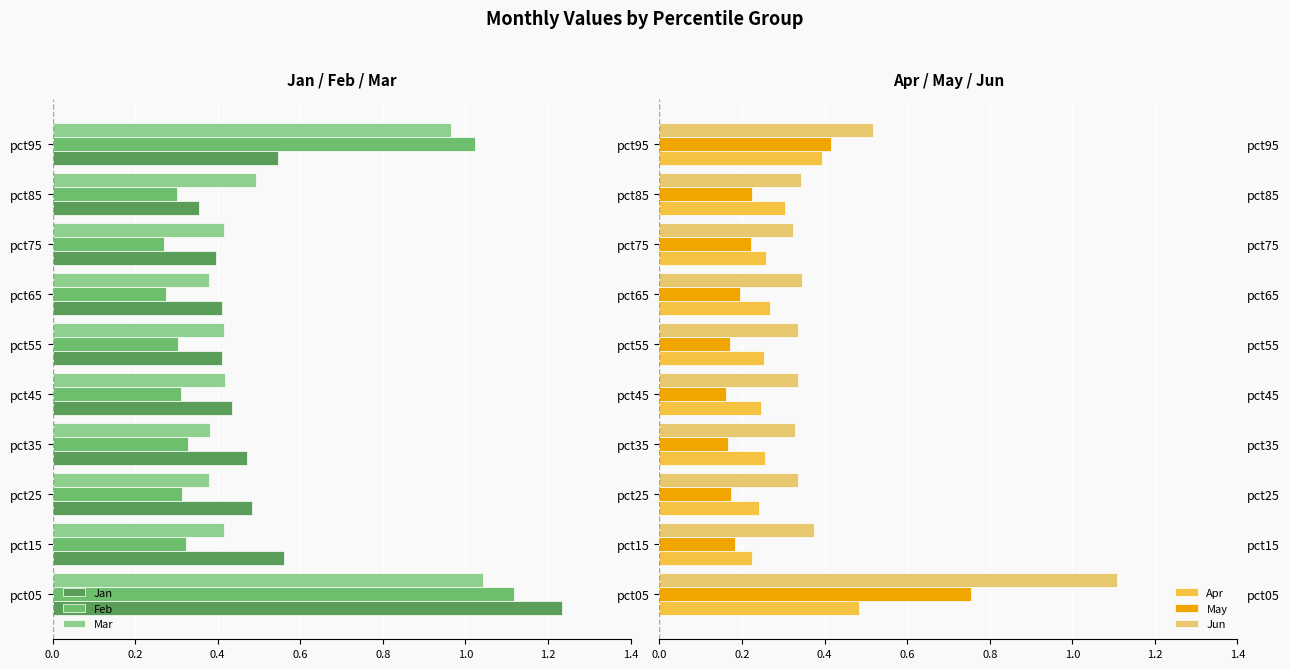

Is the value of Feb at pct95 greater than the value of Jun at pct85?

No